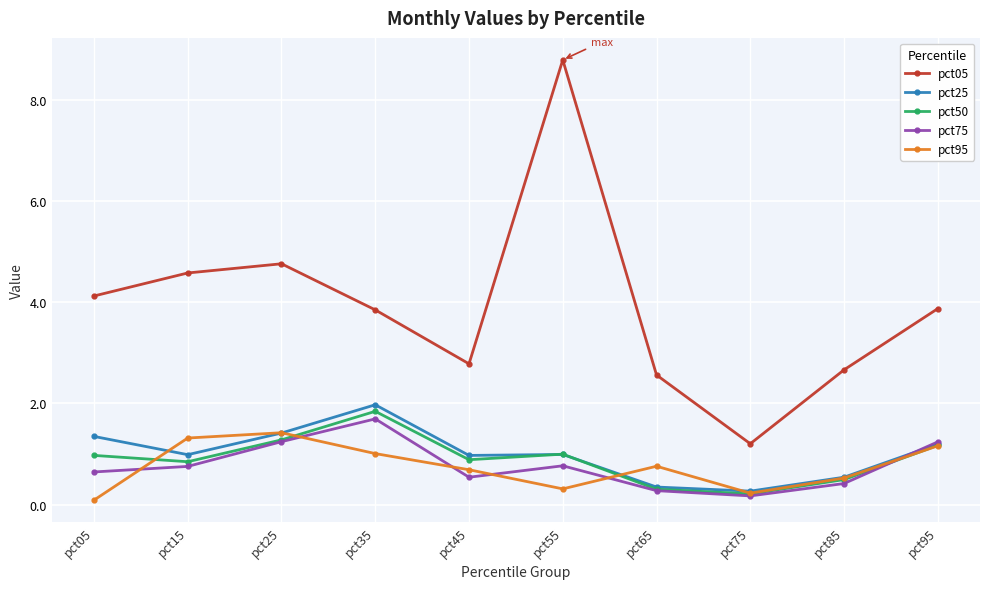

Which category has the highest value across all series?

pct55